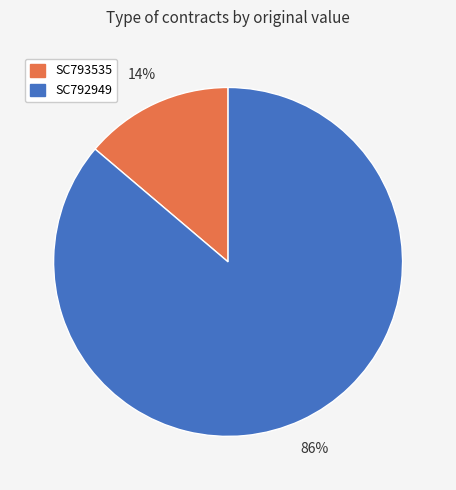

To the nearest percent, what percentage of the pie is SC793535?

14%